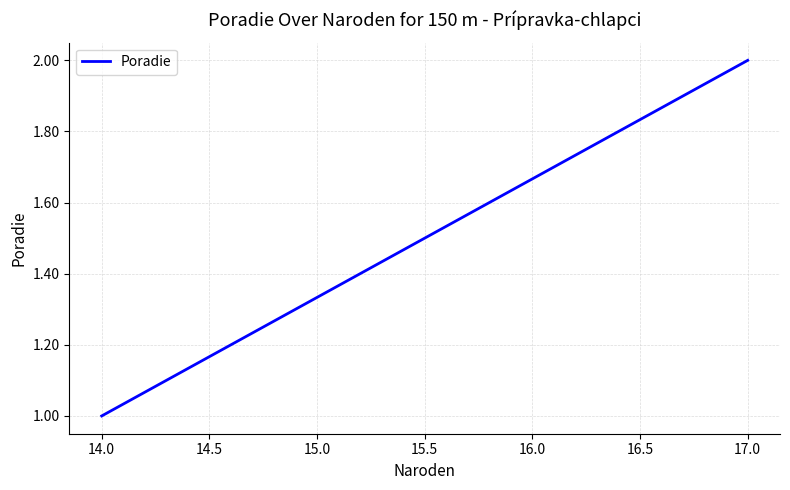

Is this an area chart (filled region under the line)?

No